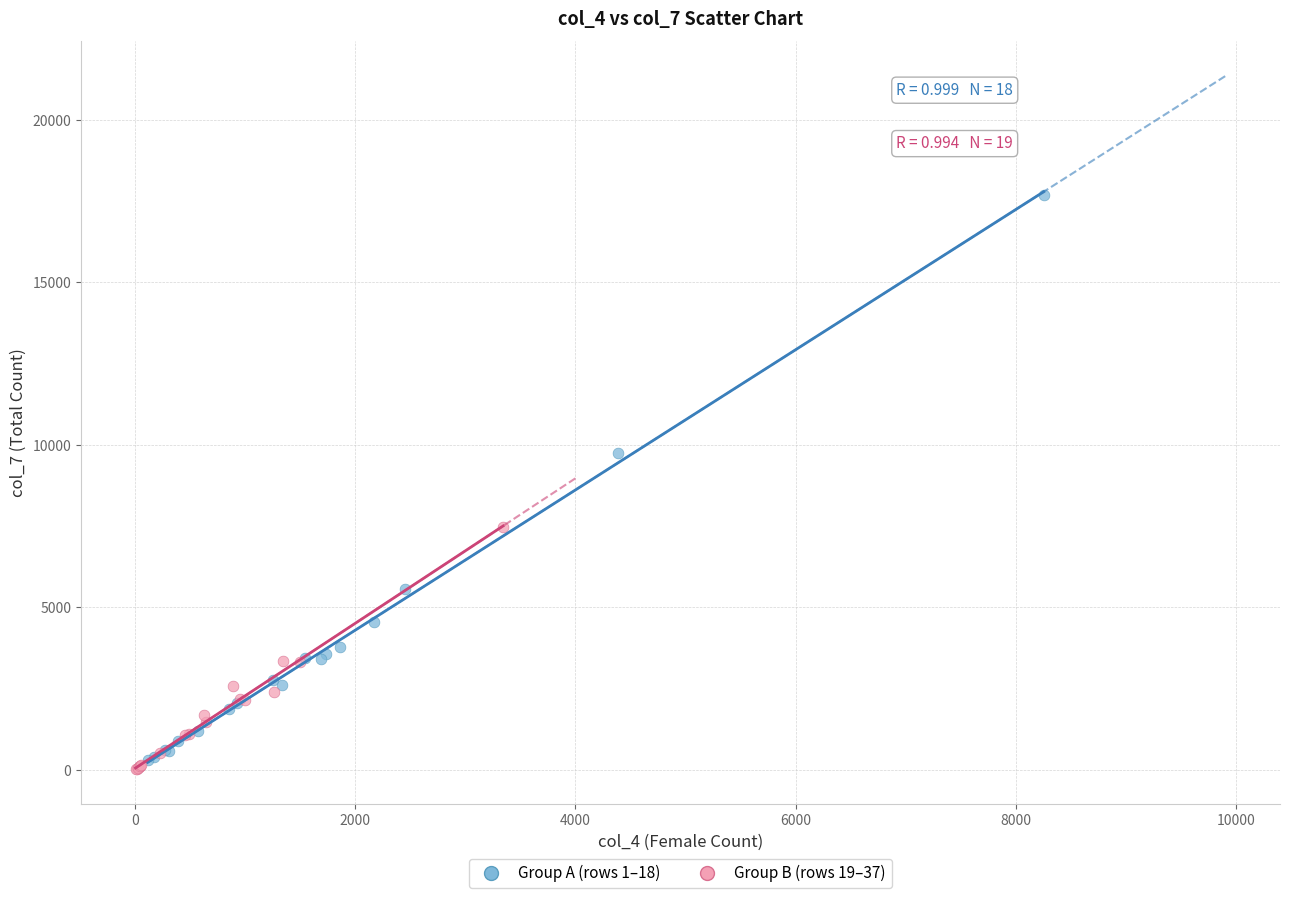

Which series contains the highest Y value?

Group A (rows 1–18)